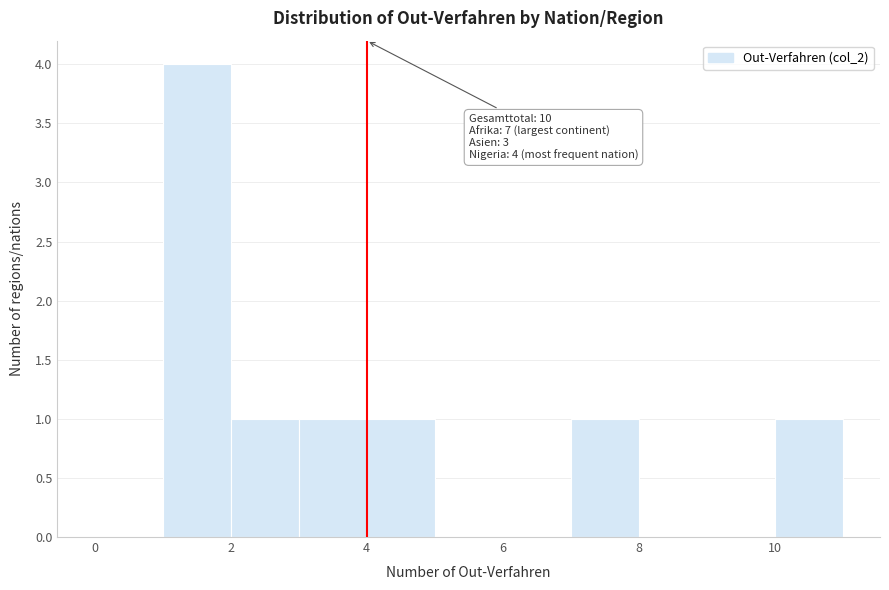

Which range on the x-axis has the tallest bar?

1 to 2